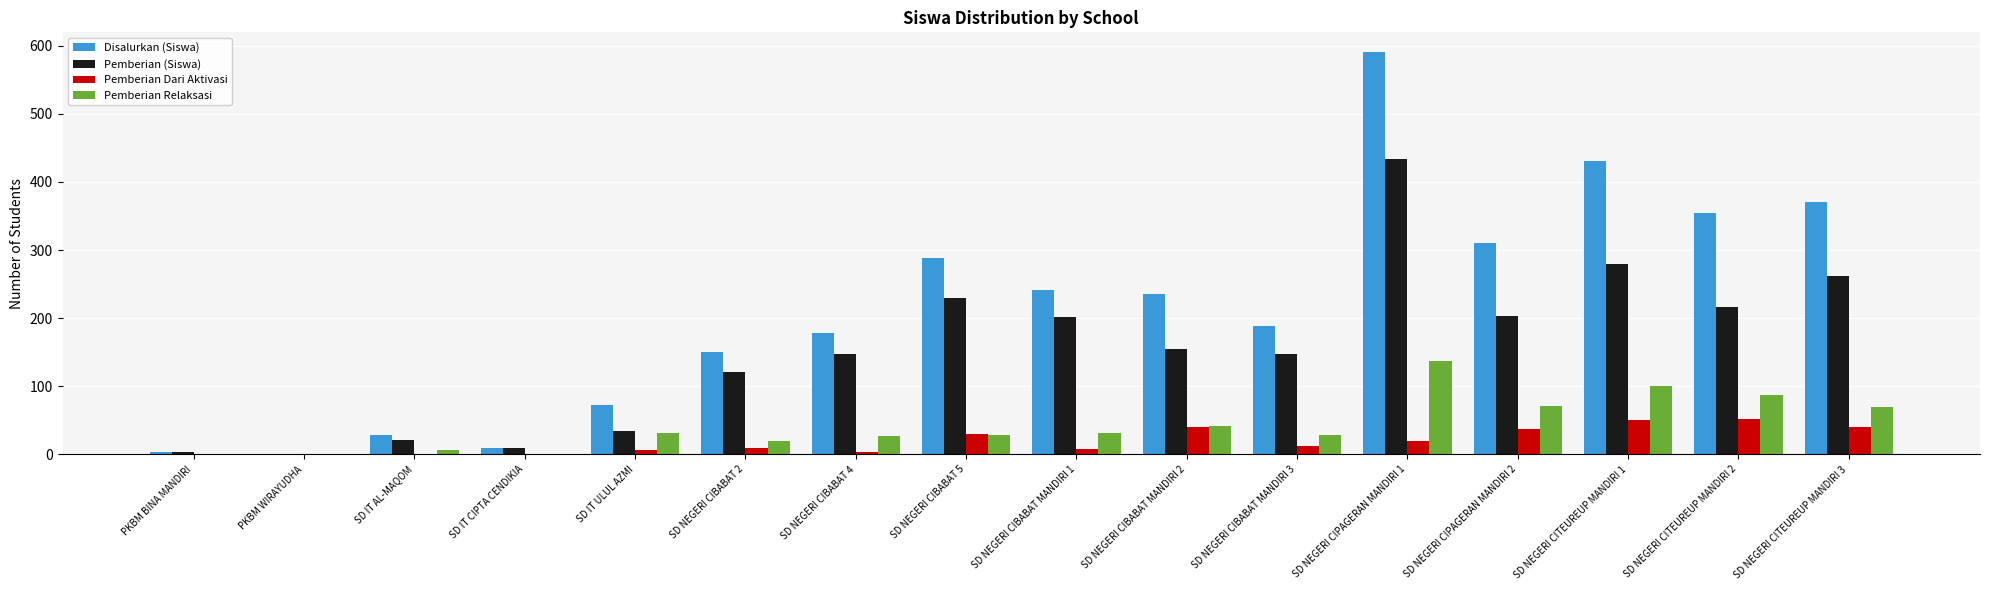

What is the maximum value shown in the chart?

590